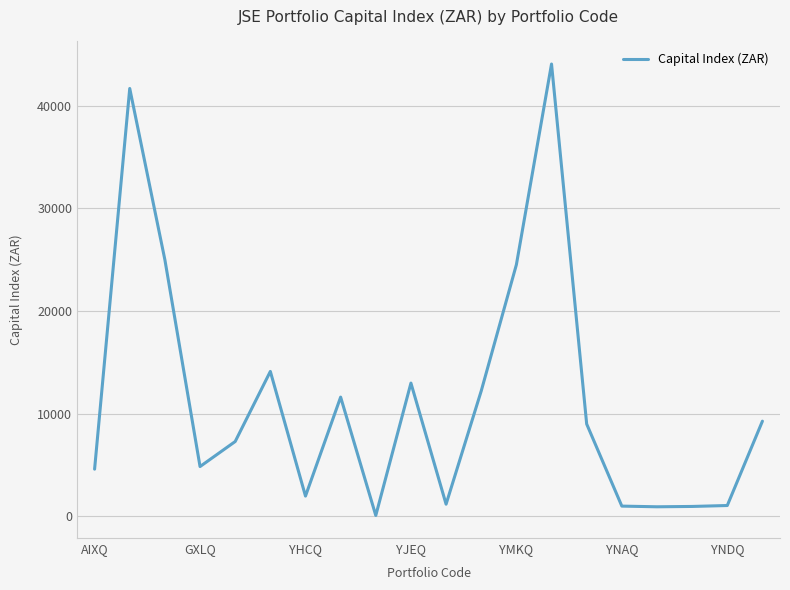

What is the difference between the maximum and minimum values?

43944.4